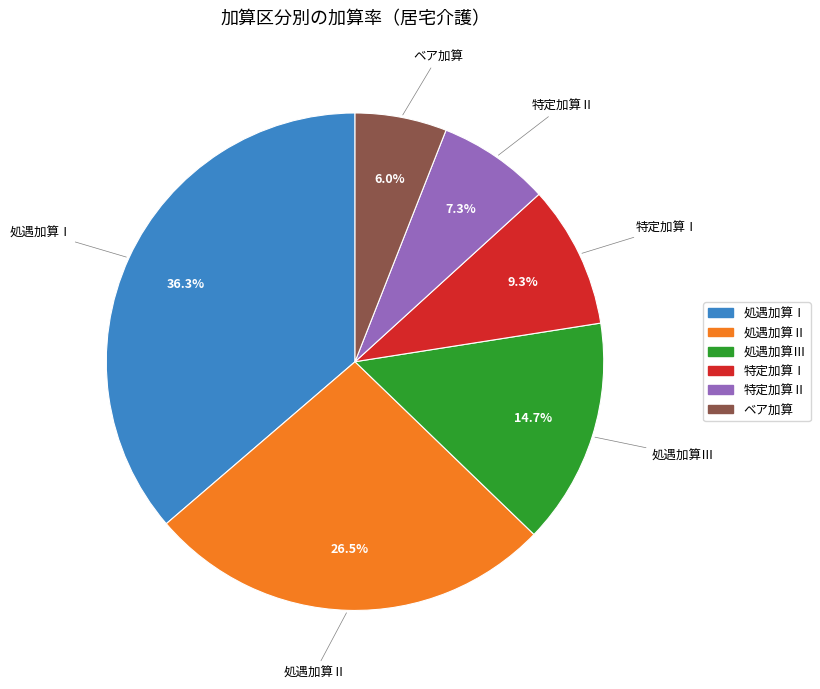

How many slices are in this pie chart?

6